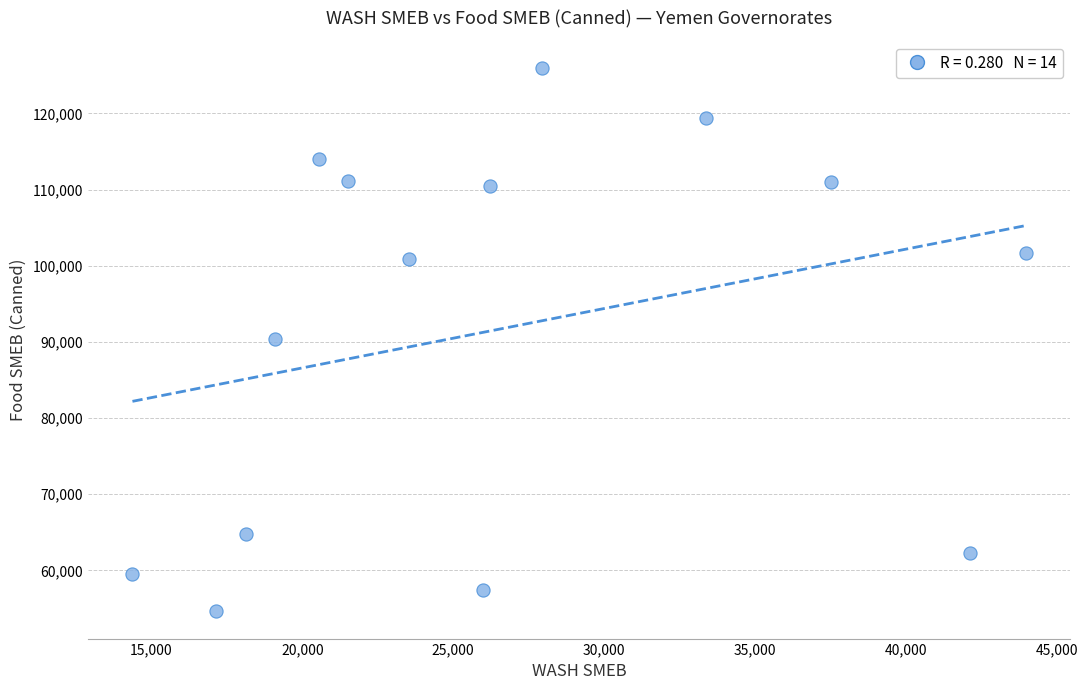

What is the range of Y values (max minus min)?

71336.0